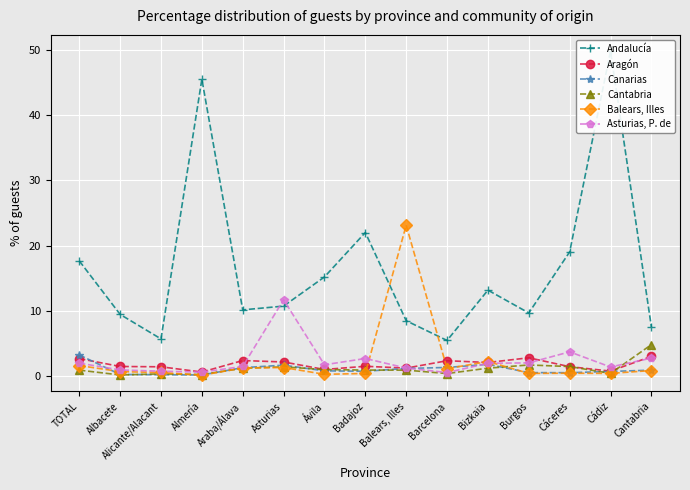

At which category does Aragón reach its first local valley?

Almería